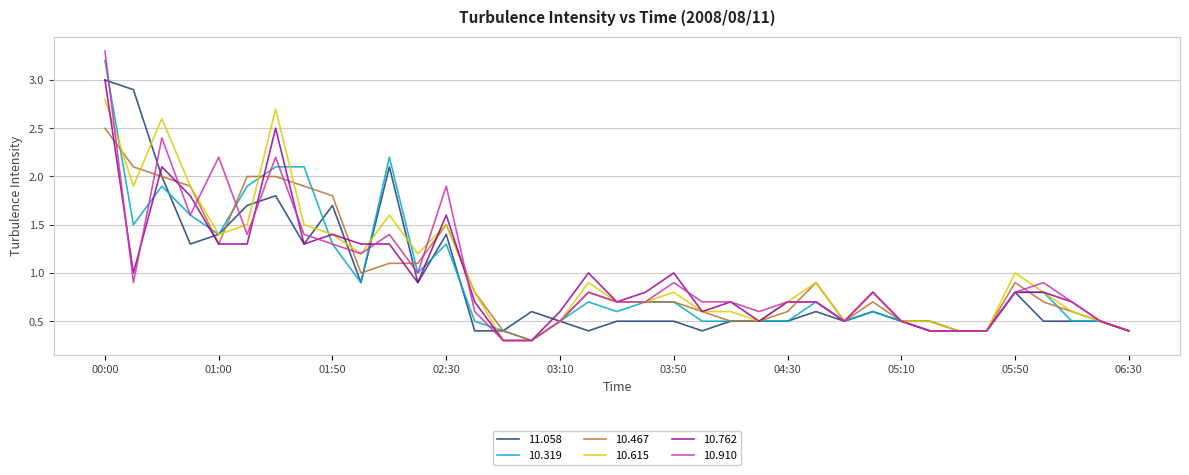

What is the smallest value displayed?

0.3